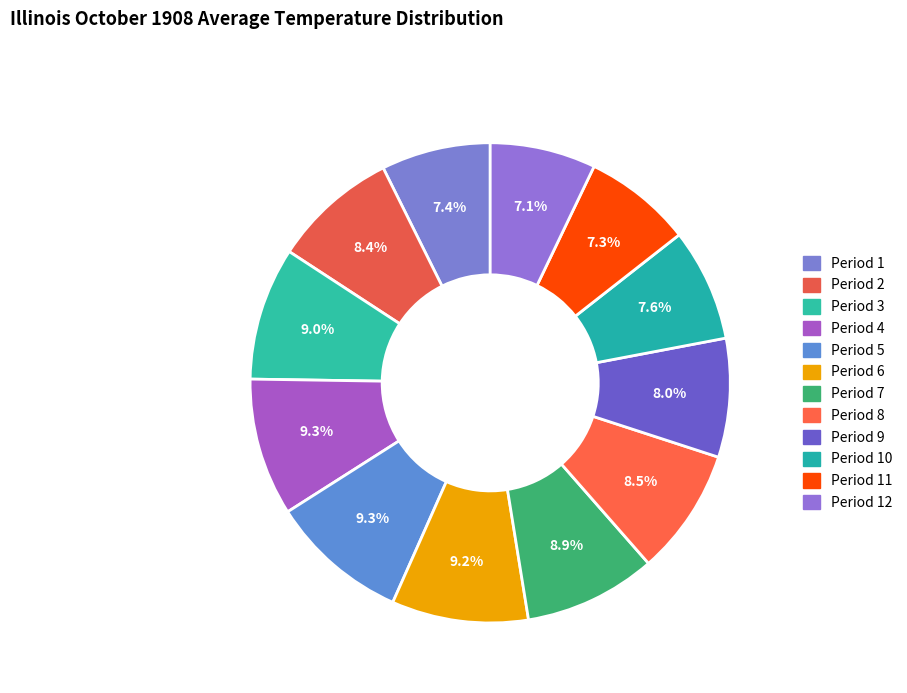

Is there a majority slice in this chart?

No